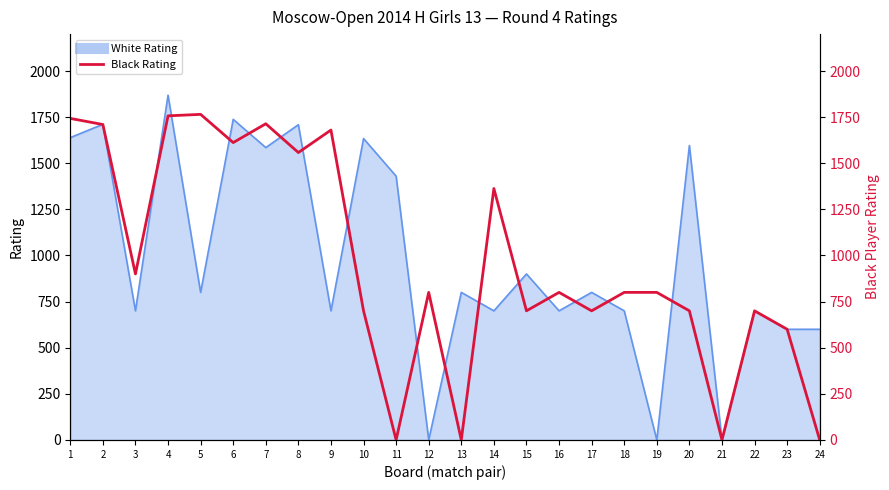

How many points are lower than both their immediate neighbors (excluding endpoints)?

8